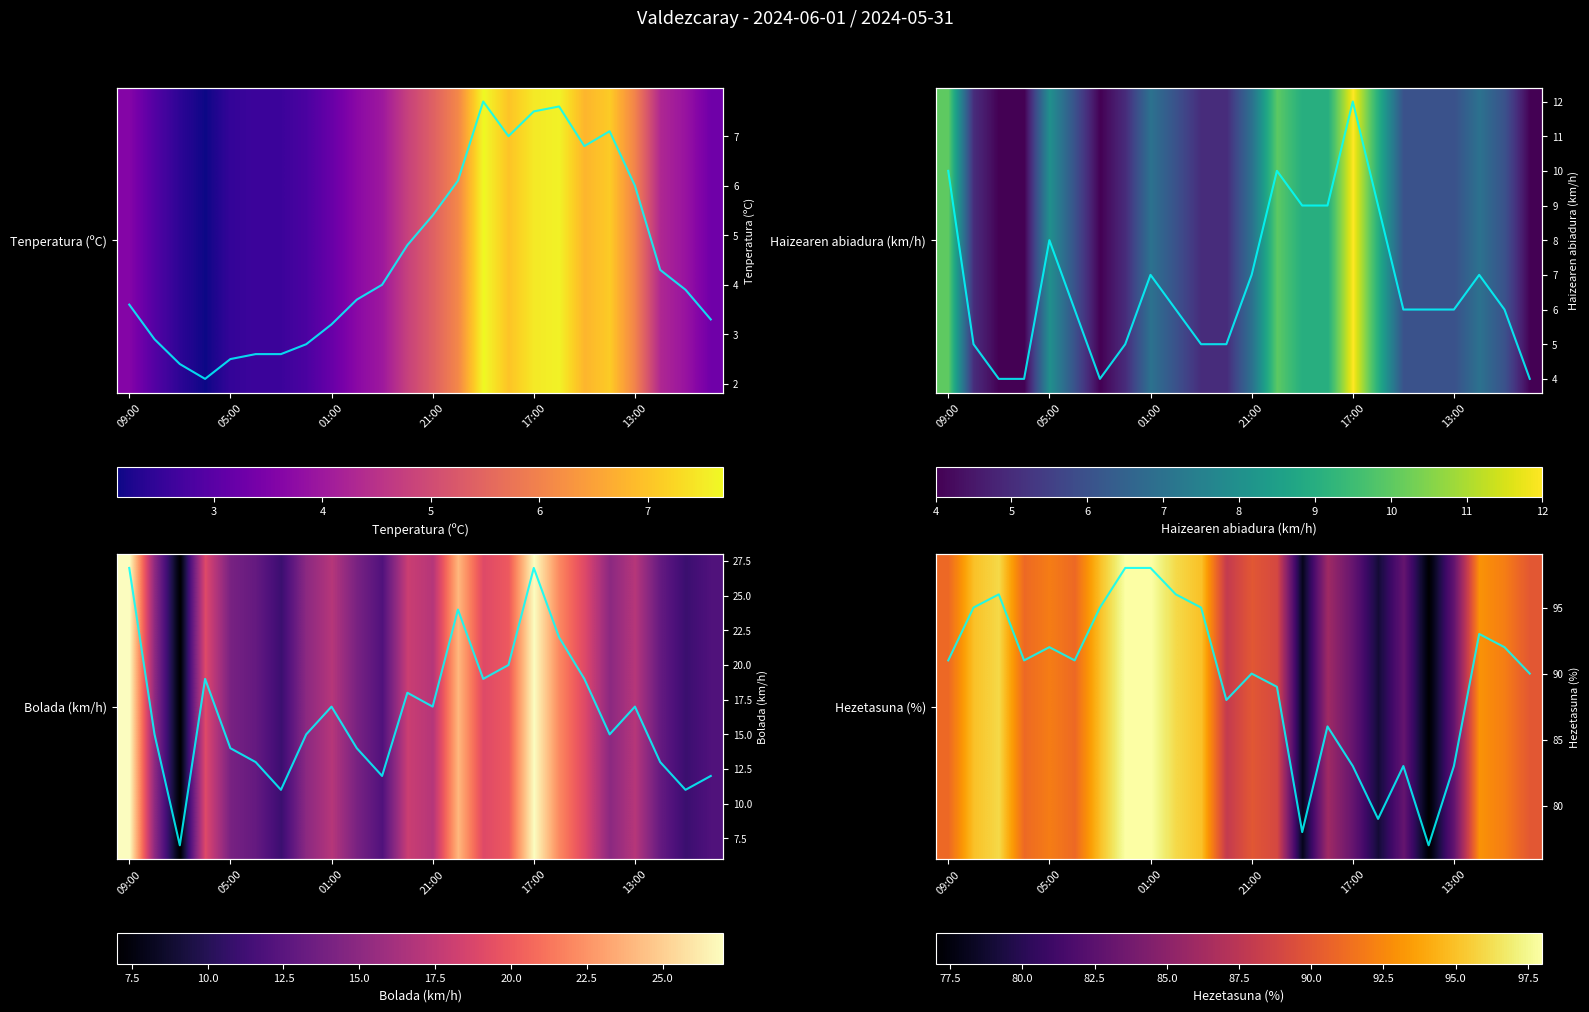

What is the difference between the highest and lowest values at 13:00?

77.0